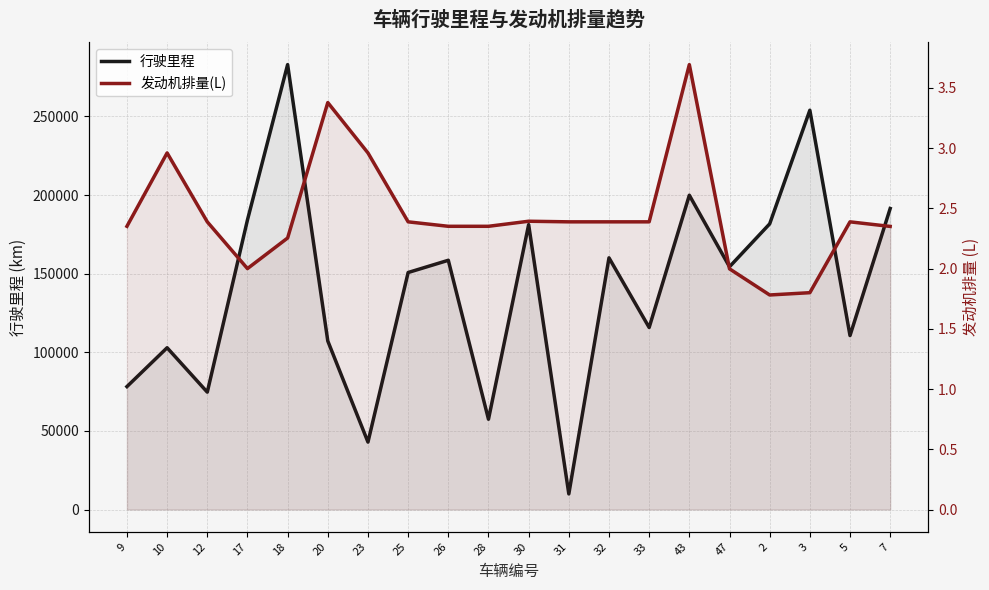

The 行驶里程 series shows 80853.6 at 33. True or false?

False